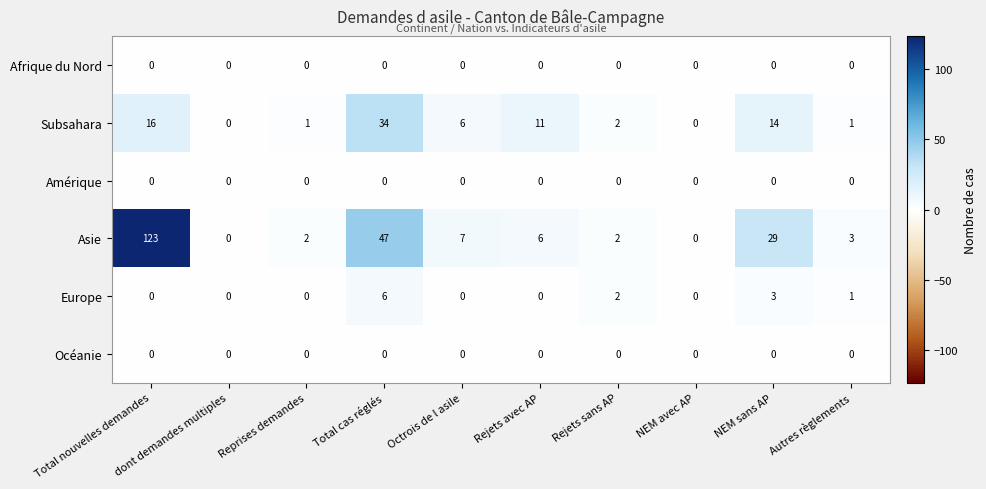

The value of Subsahara at Autres règlements is 1. True or false?

True